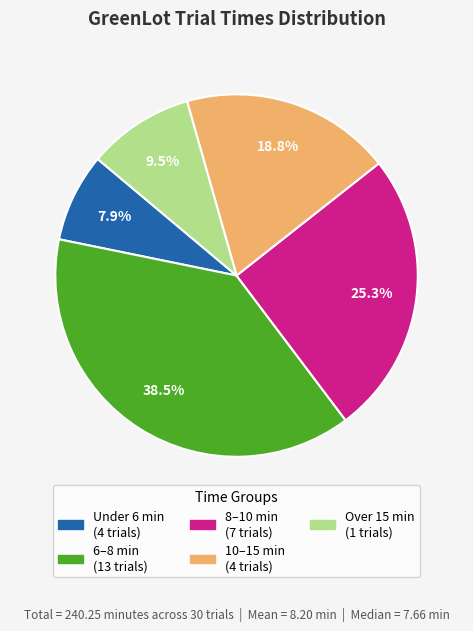

Is there any slice that represents more than half of the pie?

No